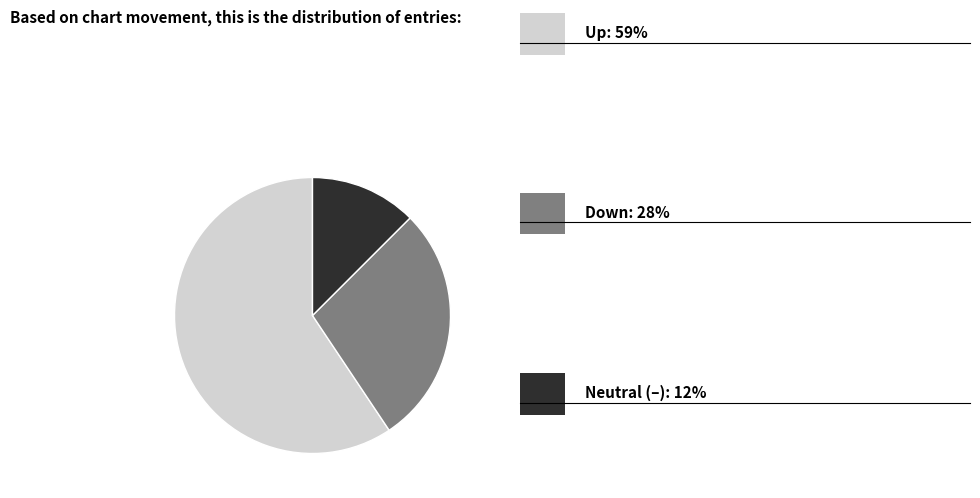

Is there a majority slice in this chart?

Yes